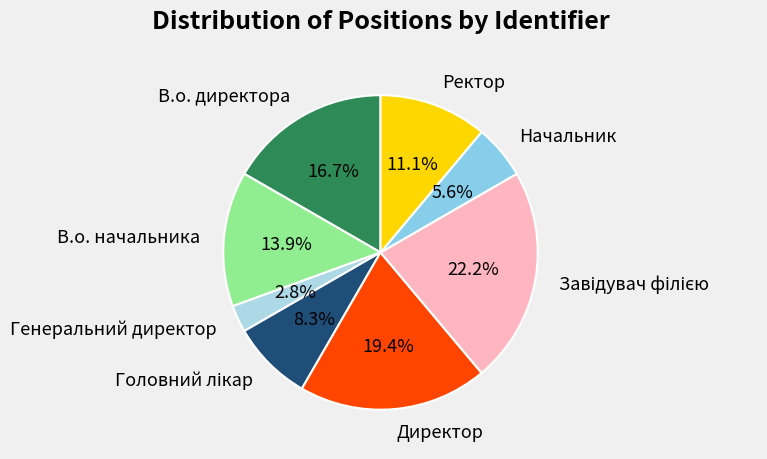

Is Ректор the majority of the pie?

No